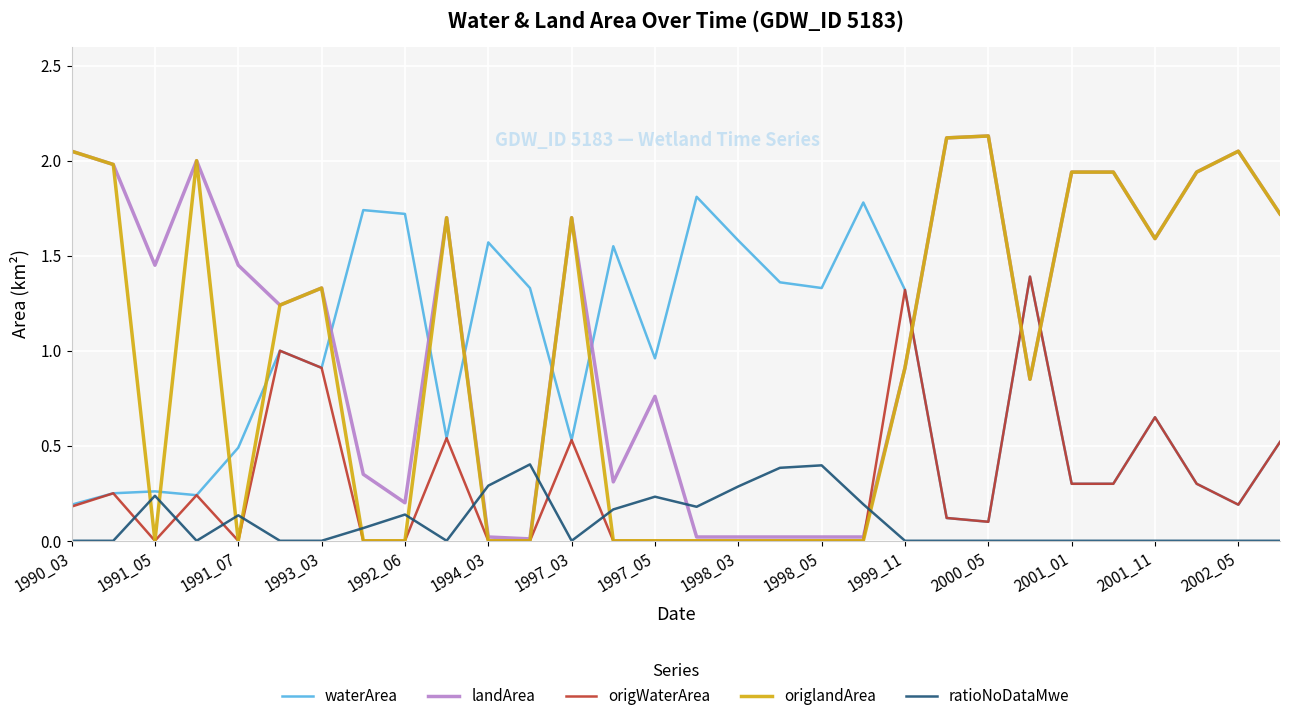

What is the highest value of the ratioNoDataMwe series?

0.4